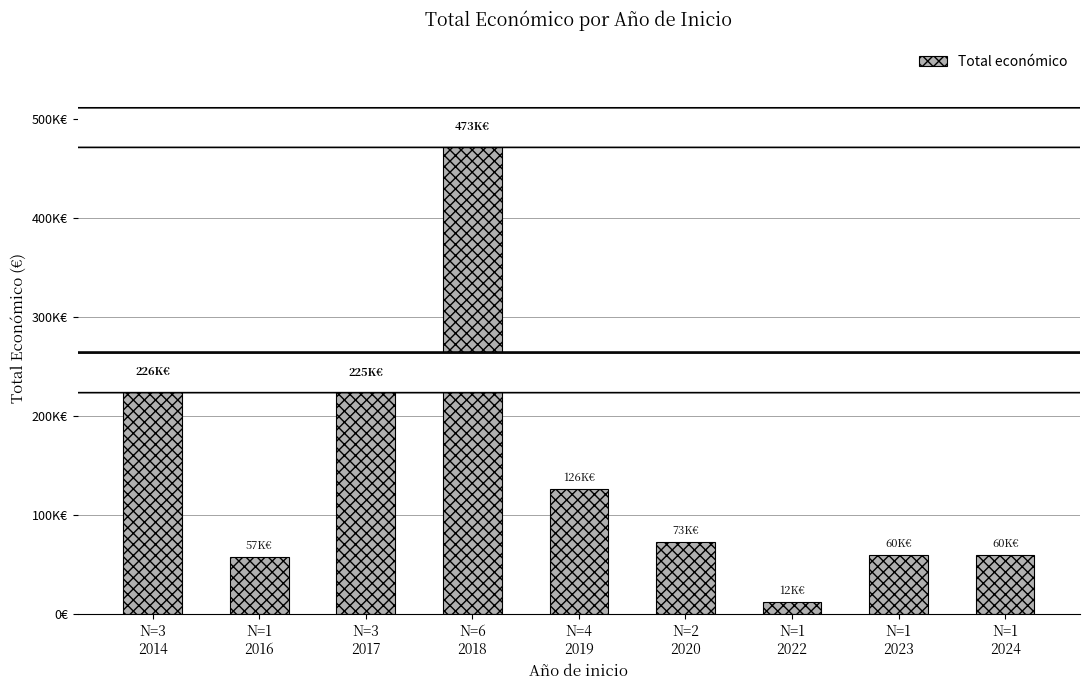

Rank the categories by value from highest to lowest.

N=6
2018, N=3
2014, N=3
2017, N=4
2019, N=2
2020, N=1
2023, N=1
2024, N=1
2016, N=1
2022